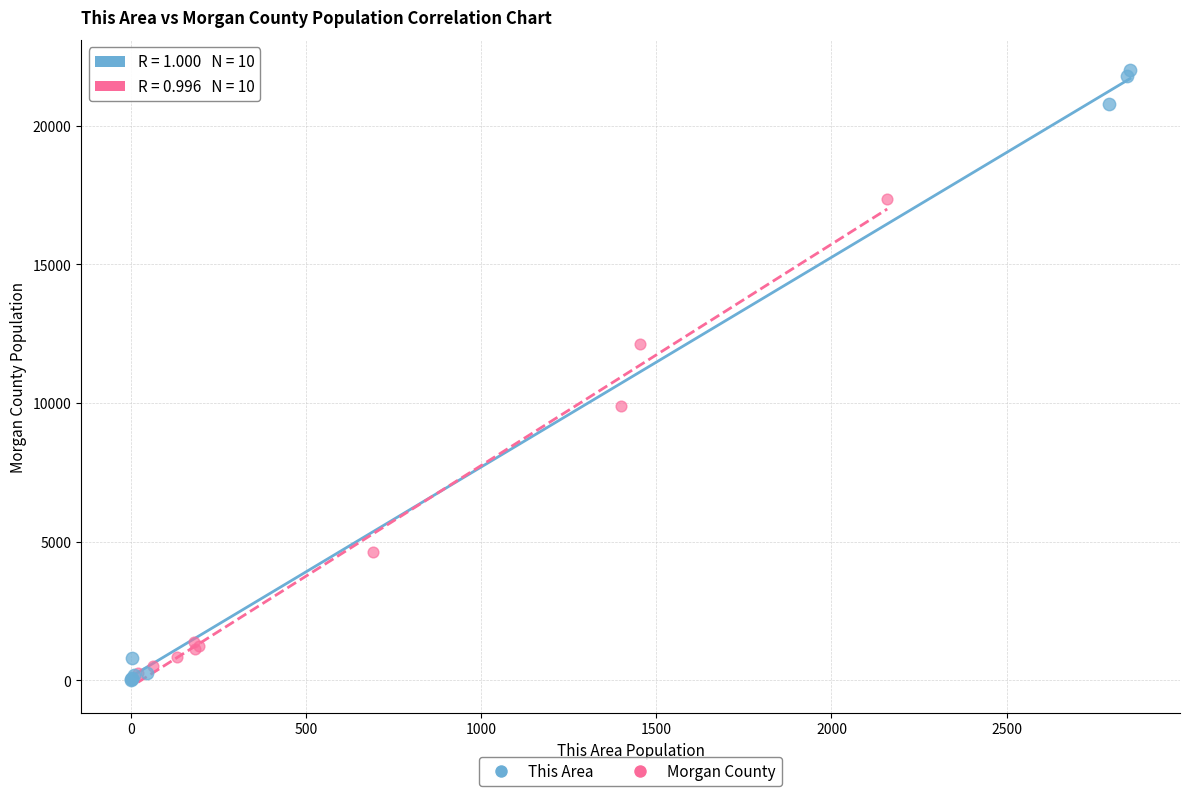

Which series has the widest spread of Y values?

This Area